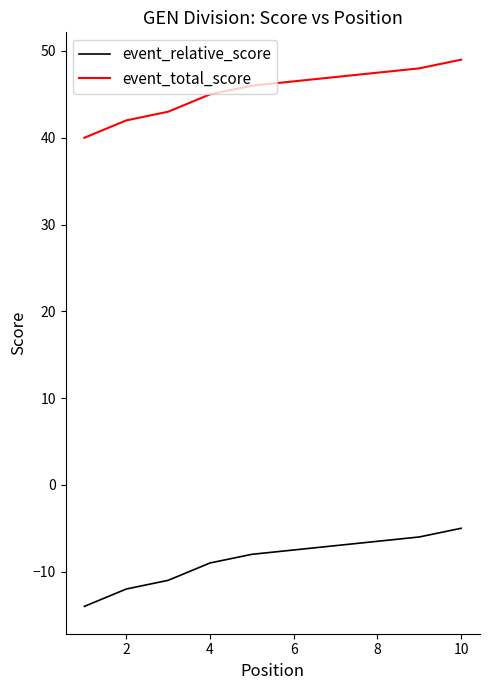

What are all the series names shown in the legend?

event_relative_score, event_total_score